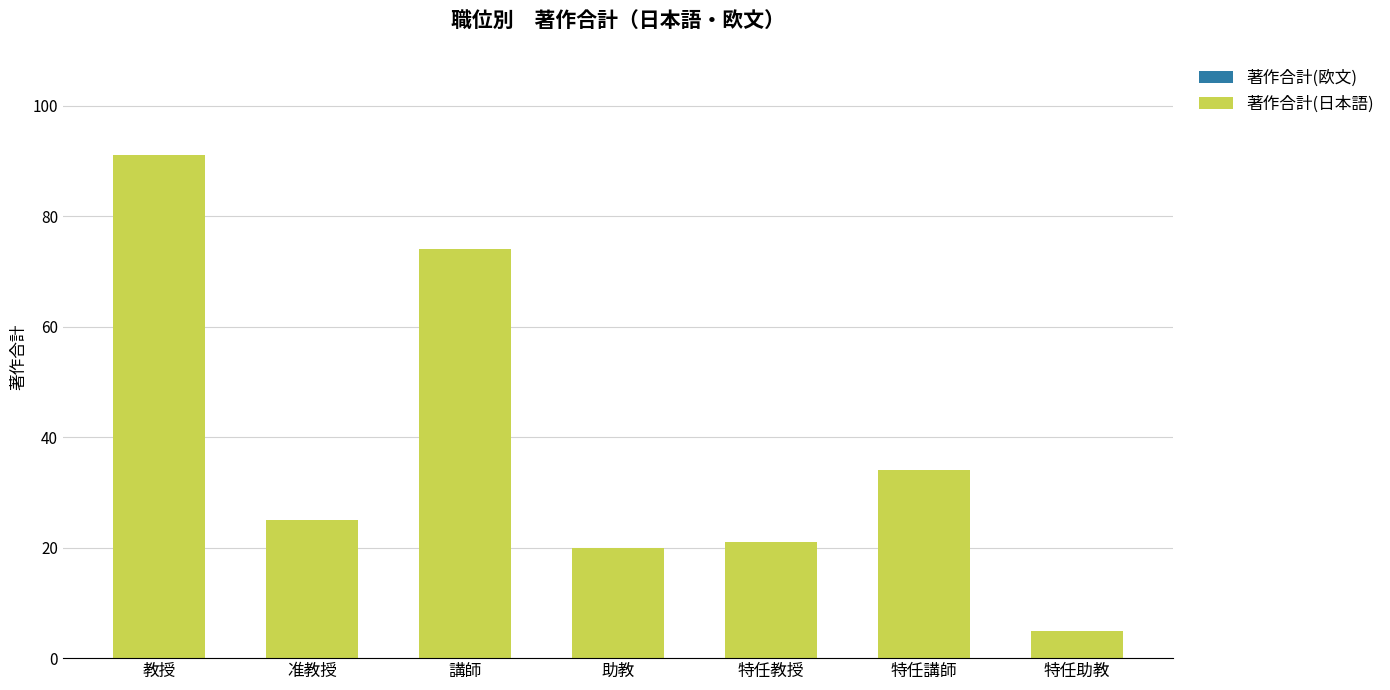

What is the label of the 5th bar from the left?

特任教授